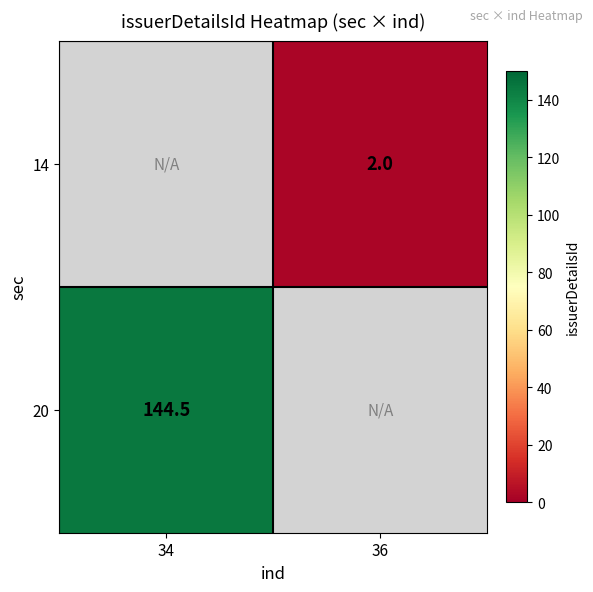

The 20 series shows 73.7 at 34. True or false?

False